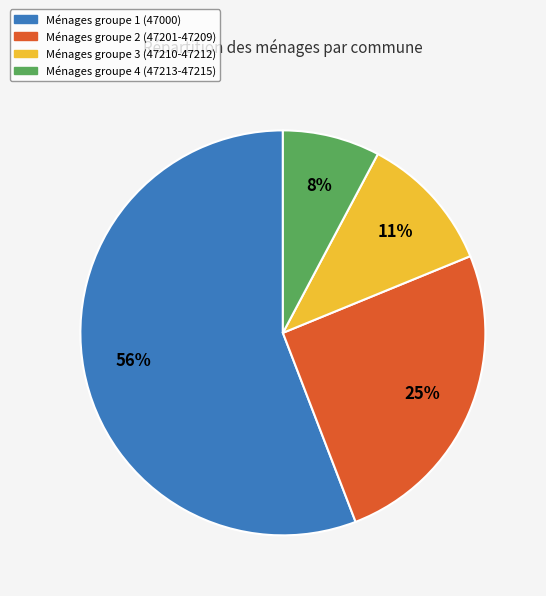

Is there any slice that represents more than half of the pie?

Yes